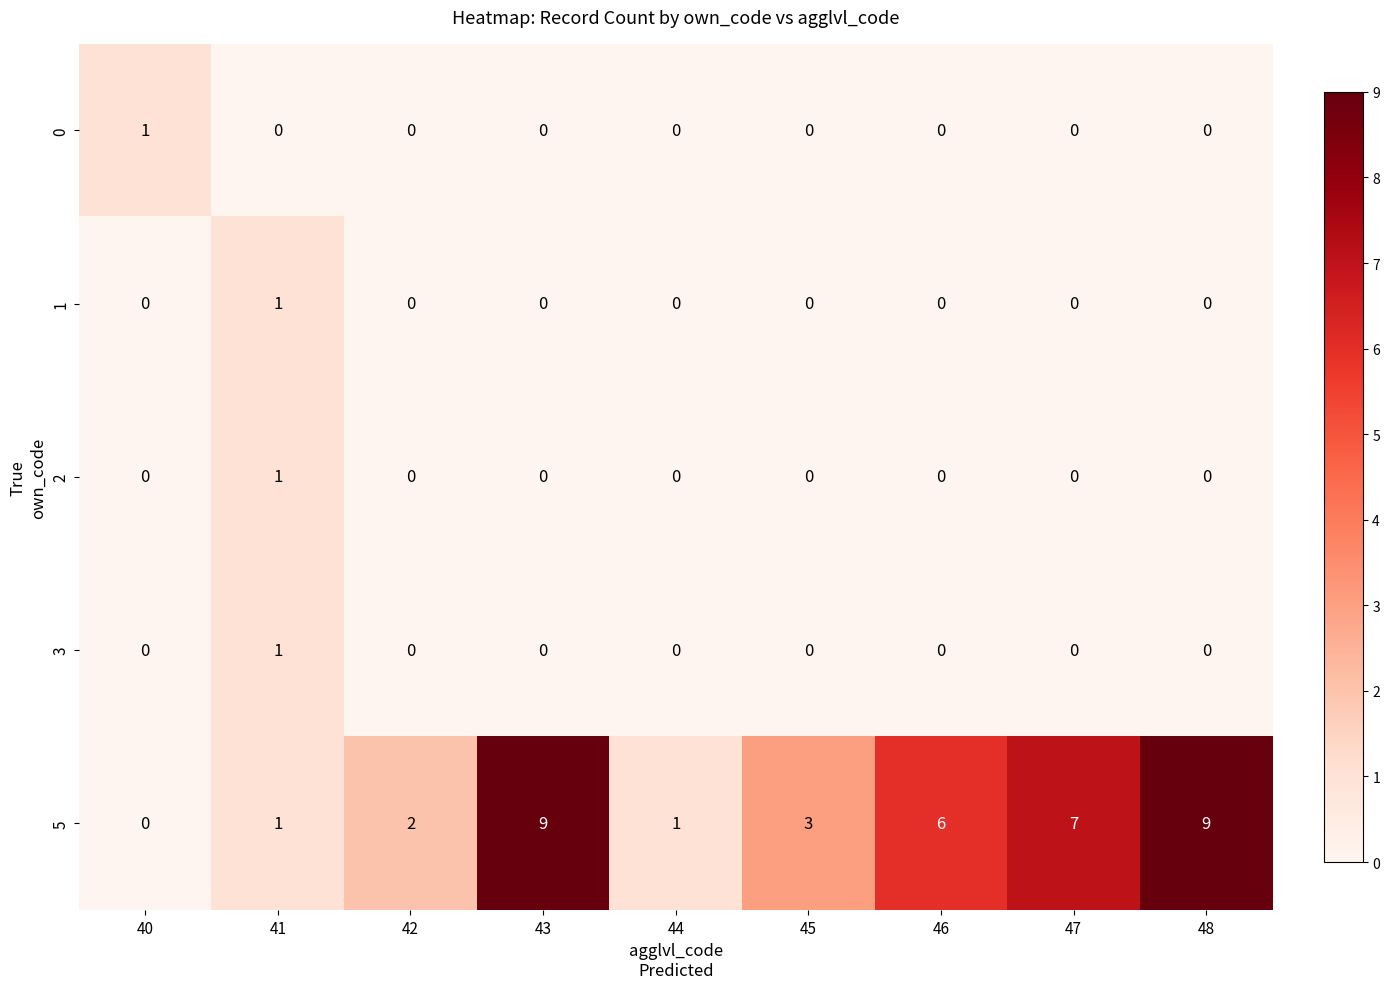

What is the greatest value displayed?

9